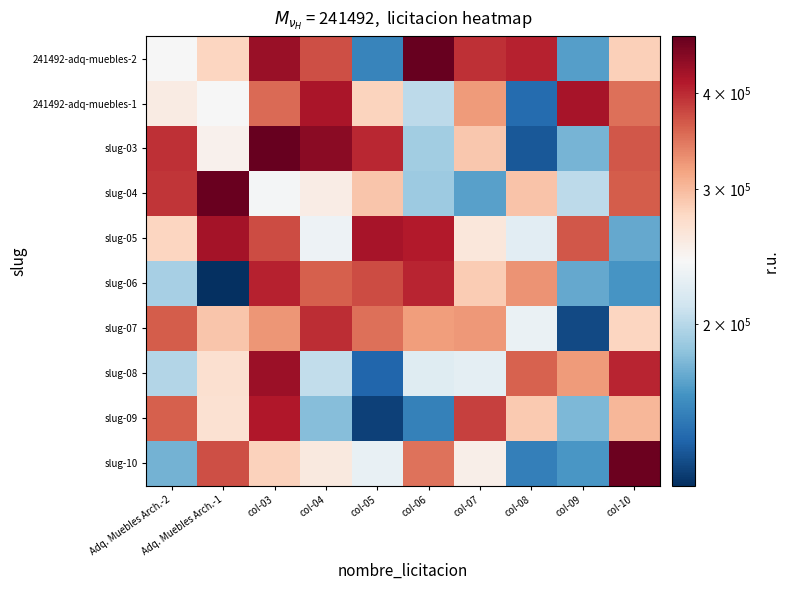

Which series has the widest spread of values?

slug-03